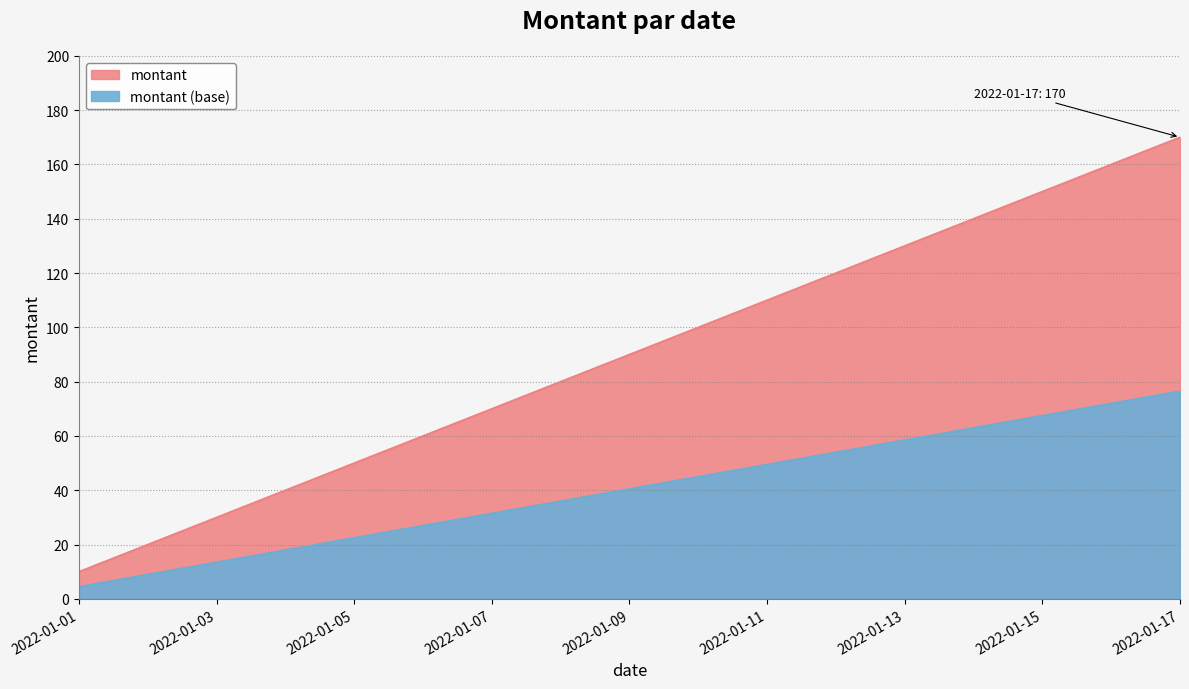

What is the value of the 11th point from the left?

110